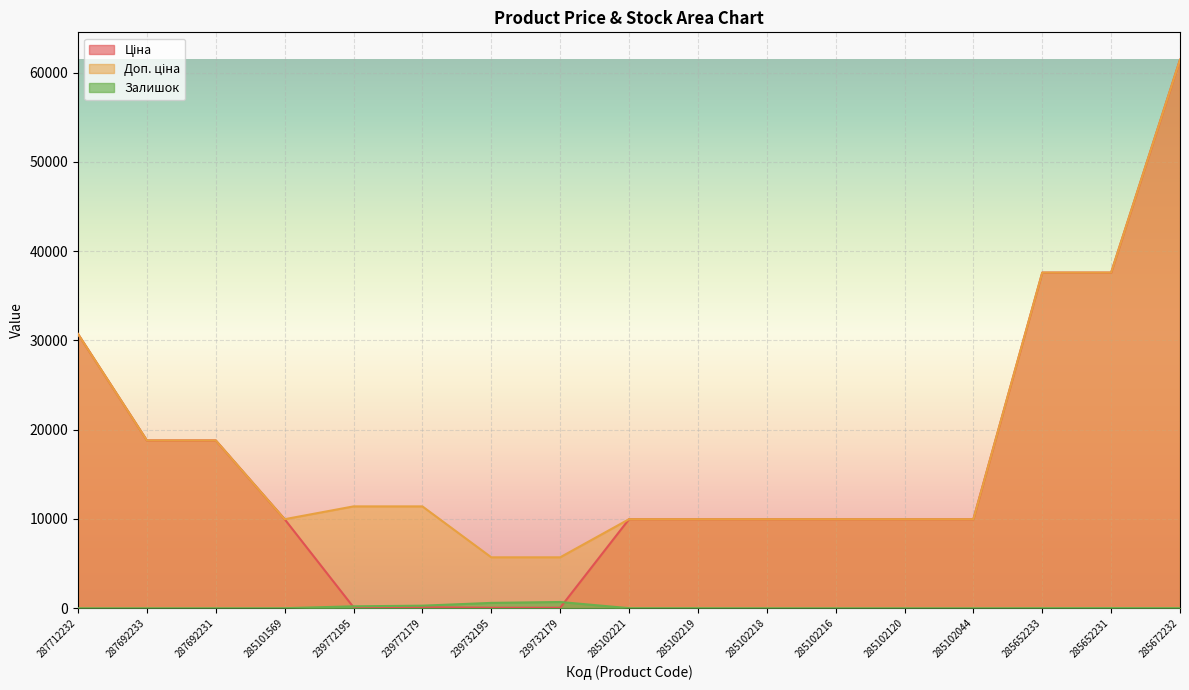

The value of Доп. ціна at 285101569 is 9975.0. True or false?

True